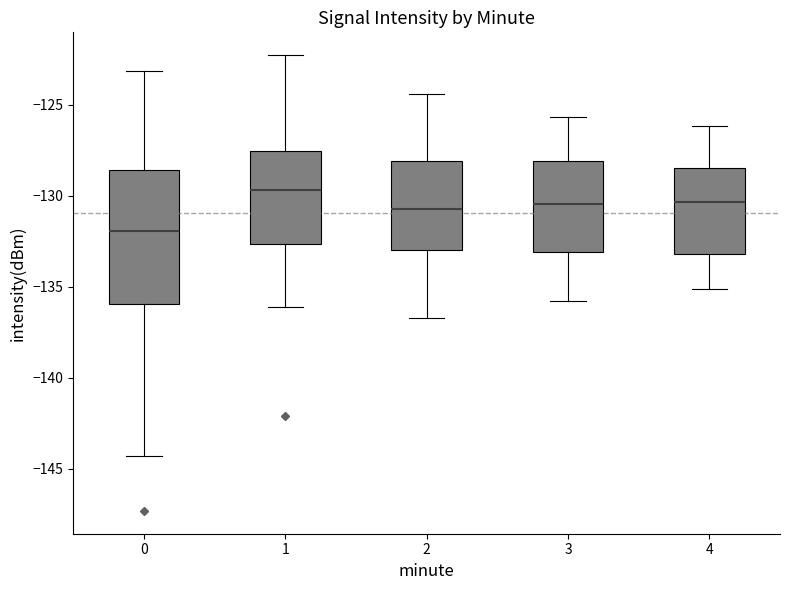

Reading left to right, read every box against the y-axis: the position of its median line, the range the box covers, and the ends of its whiskers. The values are not printed on the chart, so give them approximately, as read against the axis.

0: median -132.0, box -136.0 to -128.5, whiskers -144.5 to -123.0
1: median -129.5, box -132.5 to -127.5, whiskers -136.0 to -122.5
2: median -130.5, box -133.0 to -128.0, whiskers -136.5 to -124.5
3: median -130.5, box -133.0 to -128.0, whiskers -136.0 to -125.5
4: median -130.5, box -133.0 to -128.5, whiskers -135.0 to -126.0